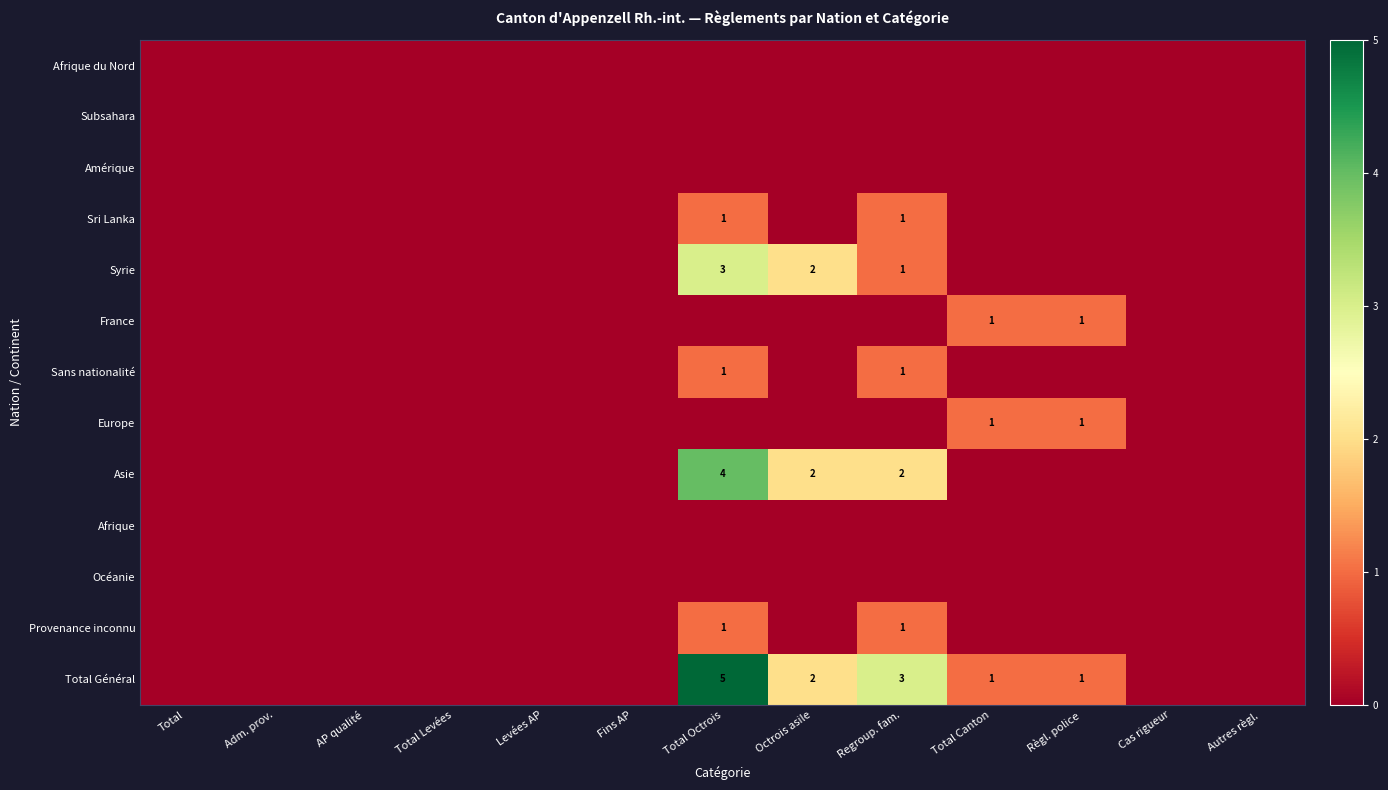

The Syrie series shows 1 at Regroup. fam.. True or false?

True